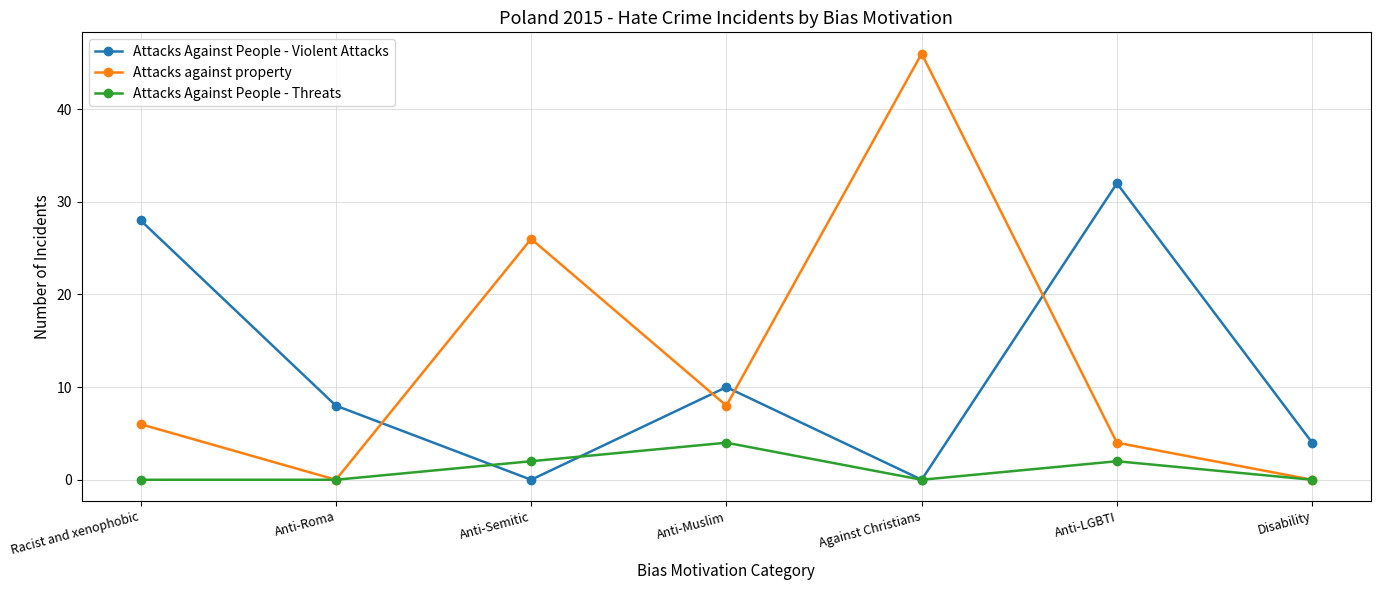

How many data points does each series have?

7